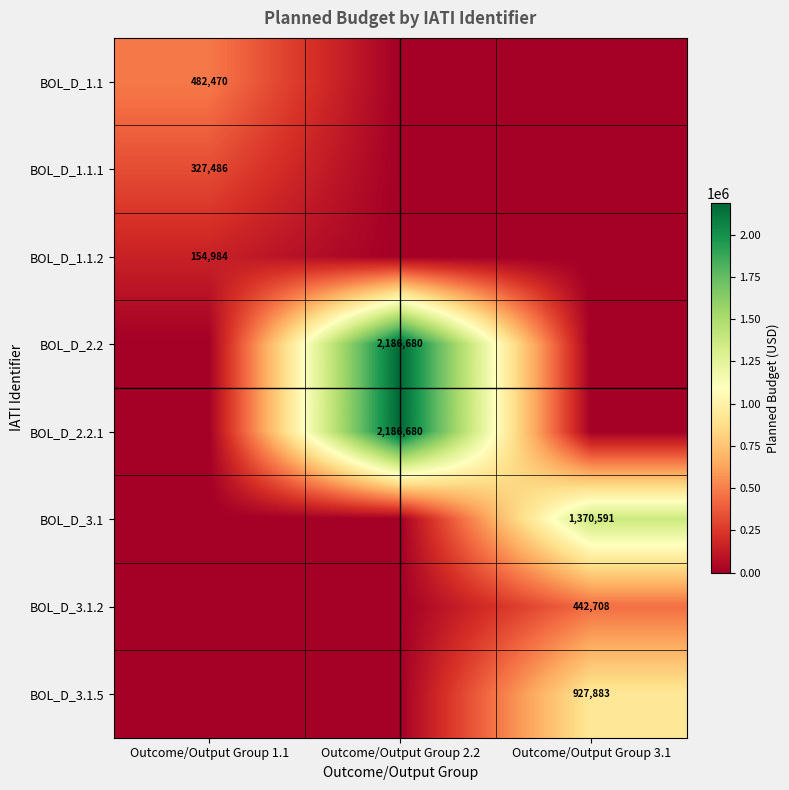

The BOL_D_2.2 series shows 1259856 at Outcome/Output Group 2.2. True or false?

False